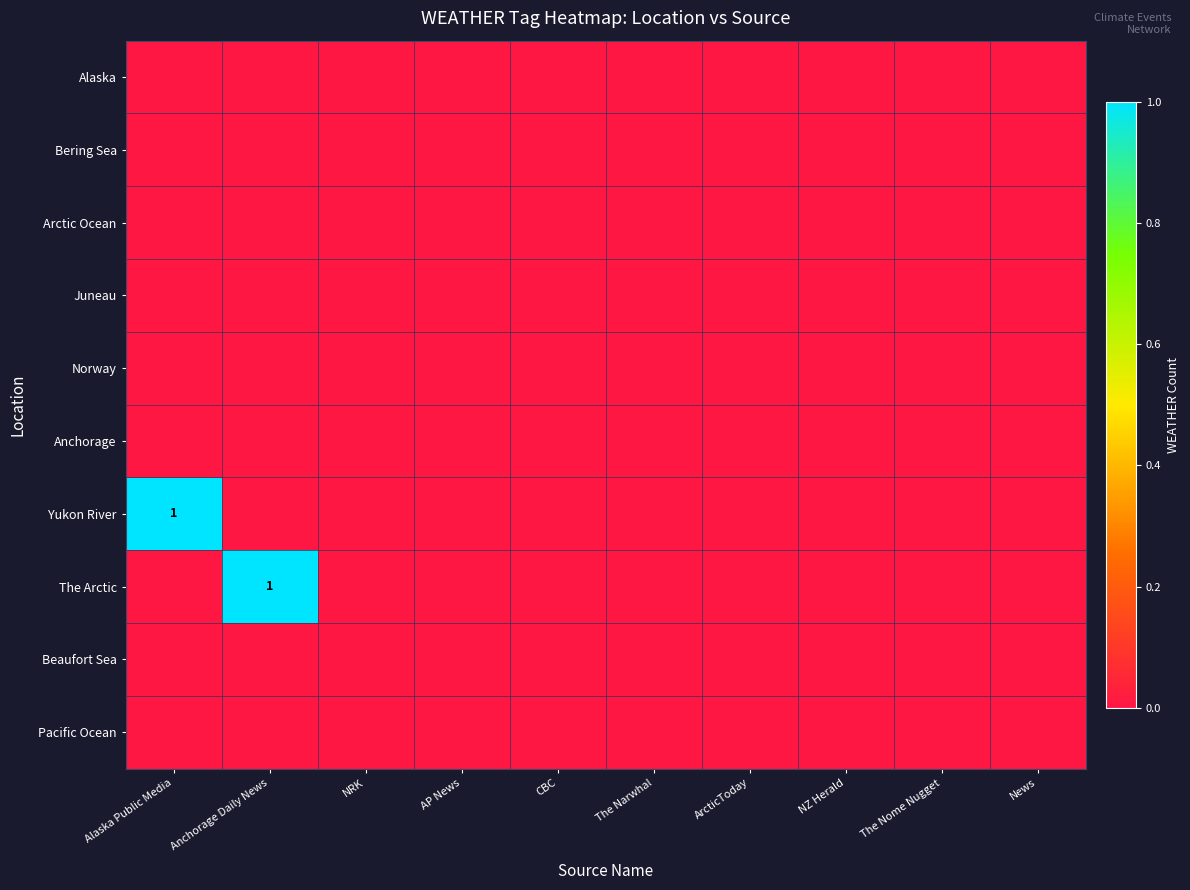

Is the value of Arctic Ocean at Anchorage Daily News greater than the value of The Arctic at News?

No